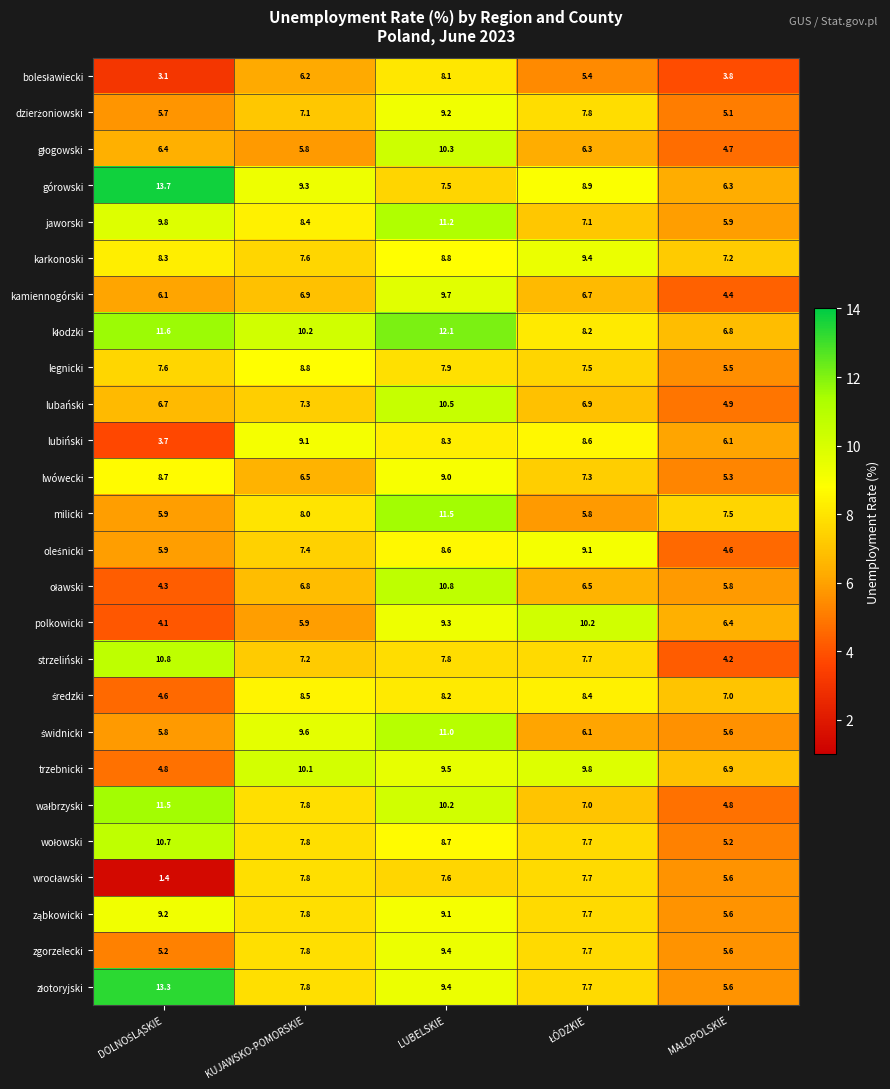

What is the average value of the lubański series?

7.3